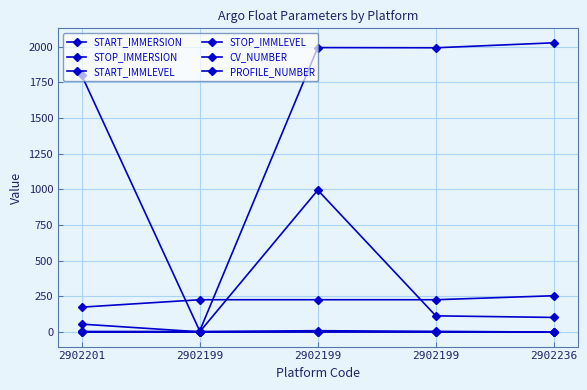

True or false: CV_NUMBER and START_IMMLEVEL intersect in this chart.

False